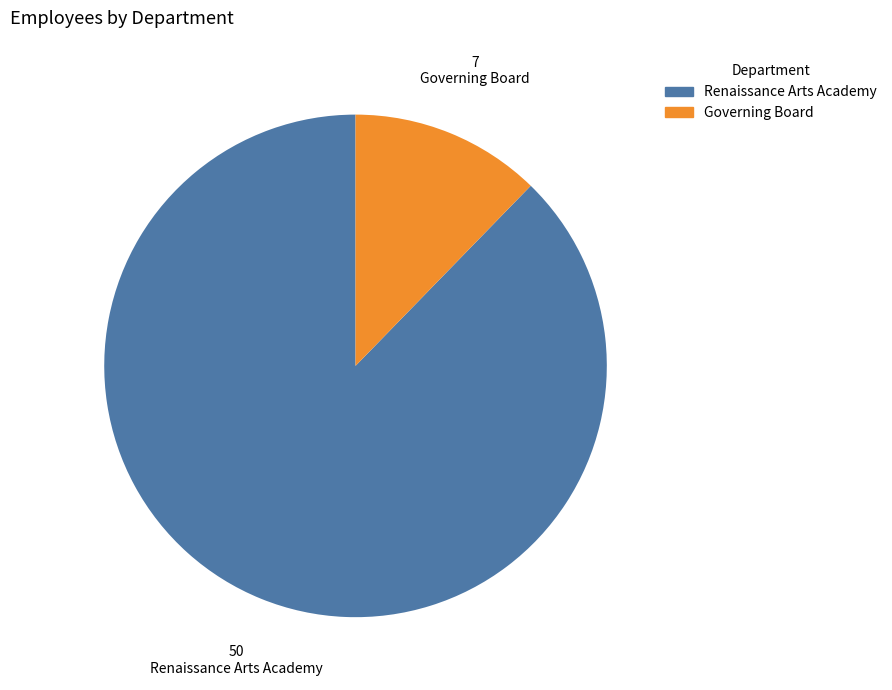

Which category has the smallest portion of the pie?

Governing Board